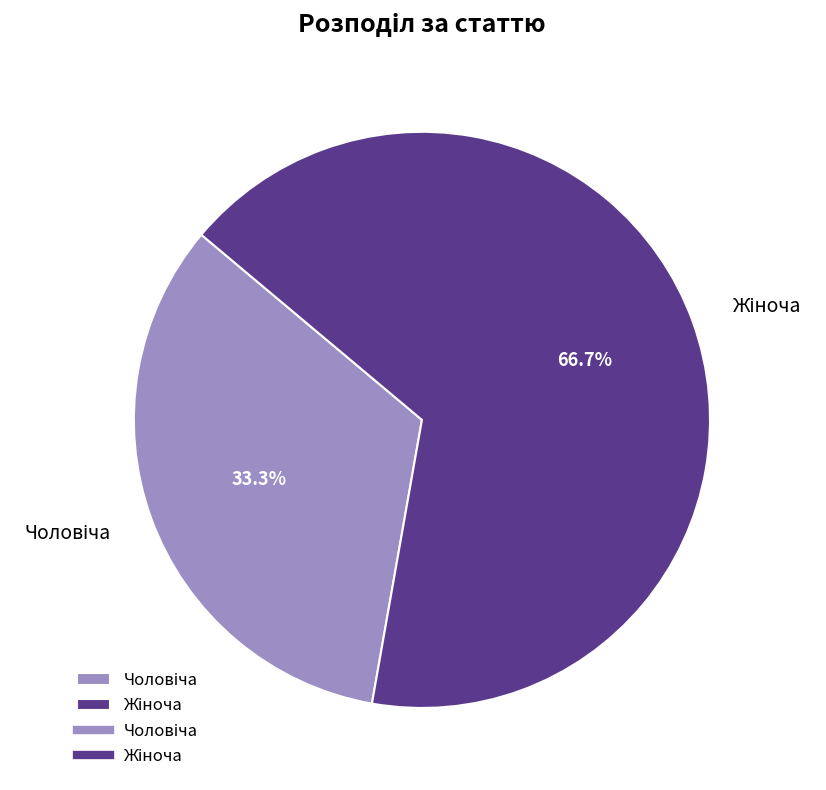

Is there a majority slice in this chart?

Yes